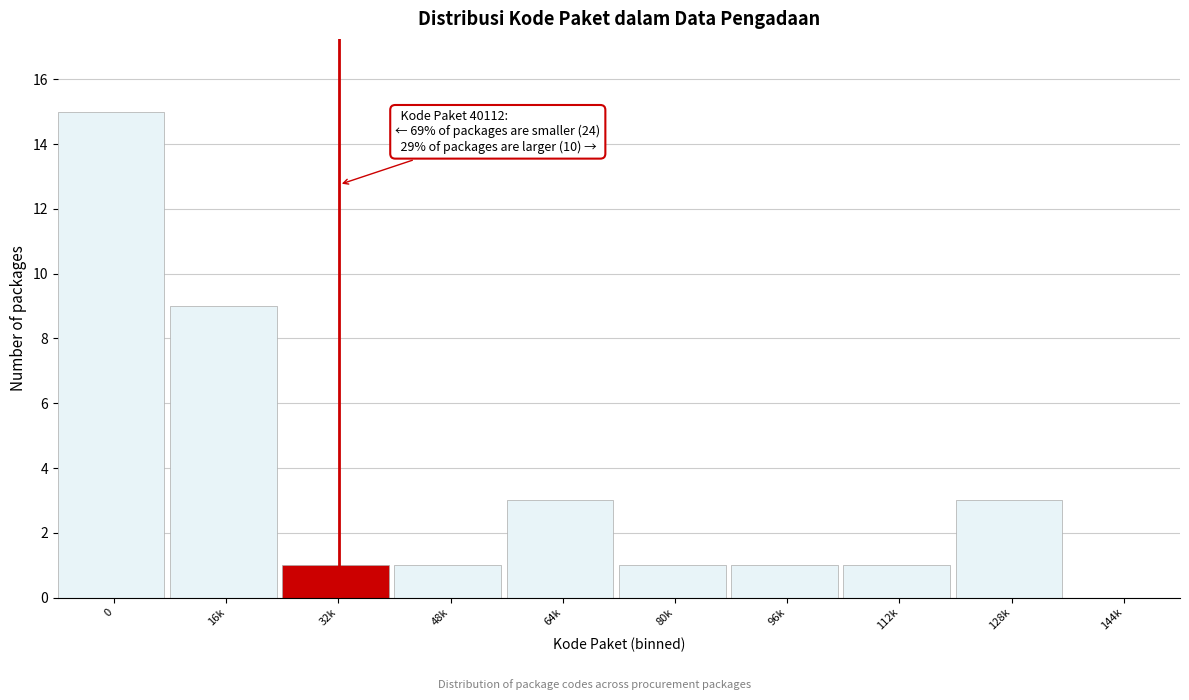

Reading left to right, list all the values displayed in this chart.

0=15	16k=9	32k=1	48k=1	64k=3	80k=1	96k=1	112k=1	128k=3	144k=0